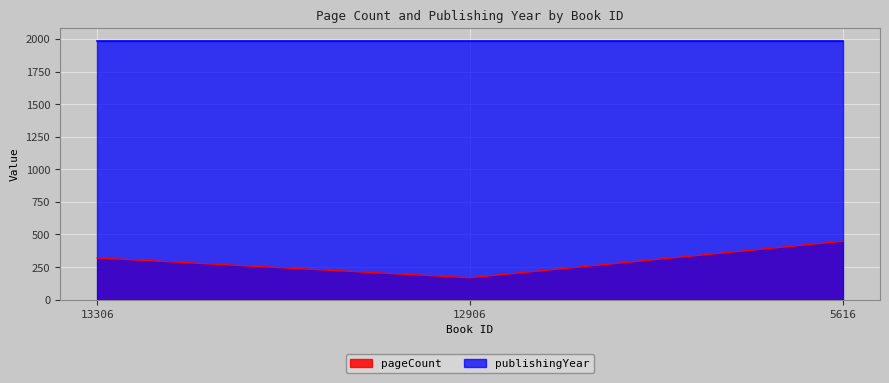

Does the chart display data point markers on the line(s)?

No